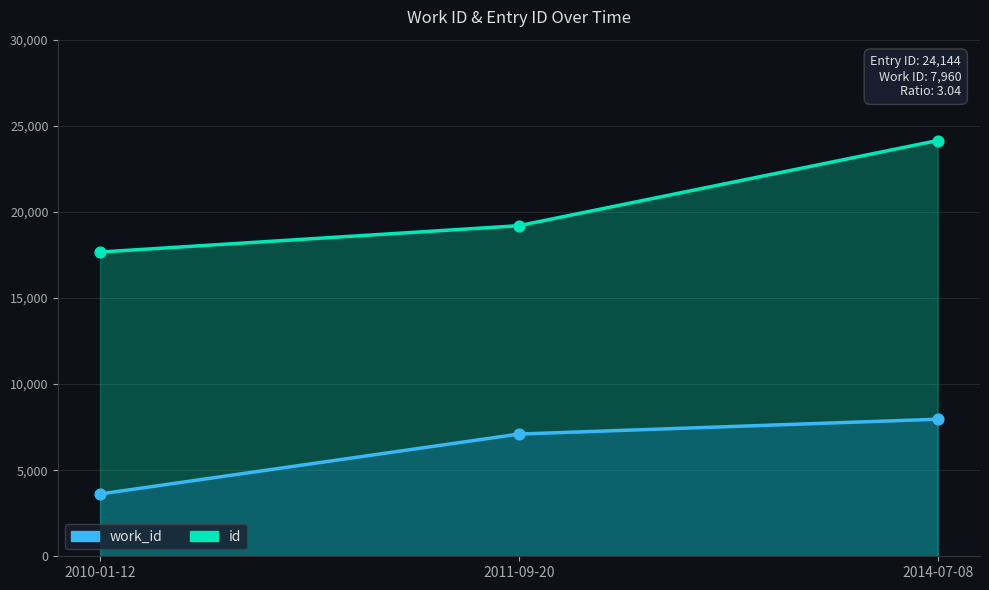

Is the value of work_id at 2014-07-08 greater than the value of id at 2011-09-20?

No